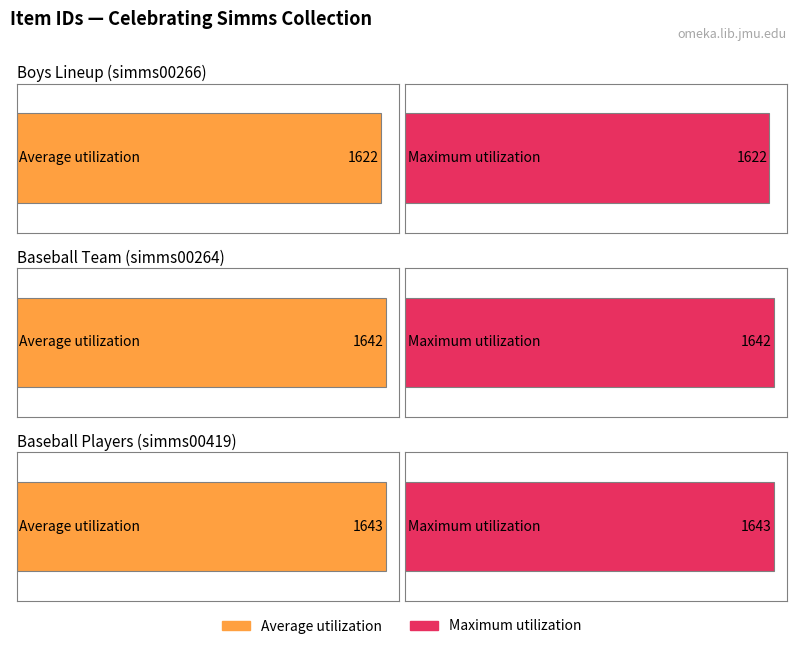

Reading right to left, what are all the values shown in this chart?

Average utilization: 1643	1642	1622
Maximum utilization: 1643	1642	1622